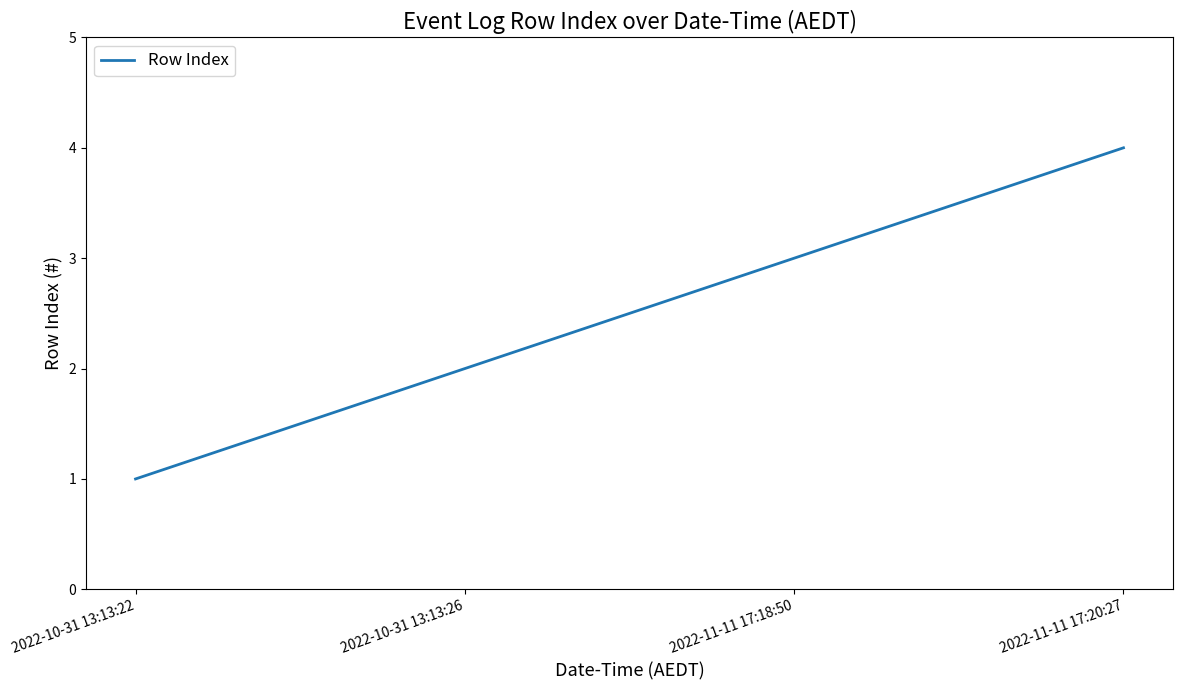

Between 2022-10-31 13:13:26 and 2022-10-31 13:13:22, which is larger?

2022-10-31 13:13:26